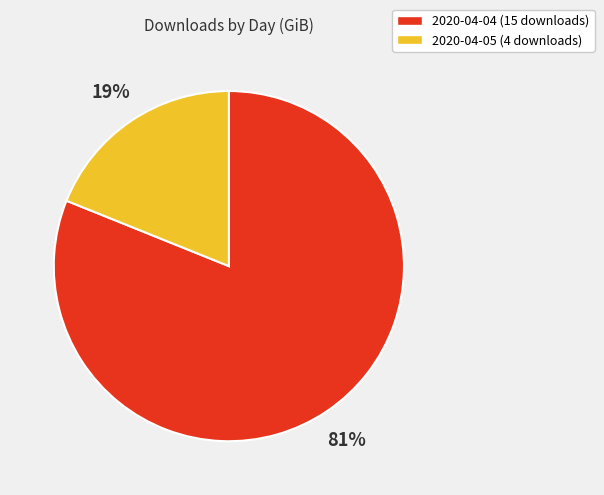

The 2020-04-05 (4 downloads) slice represents 19% of the pie. True or false?

True